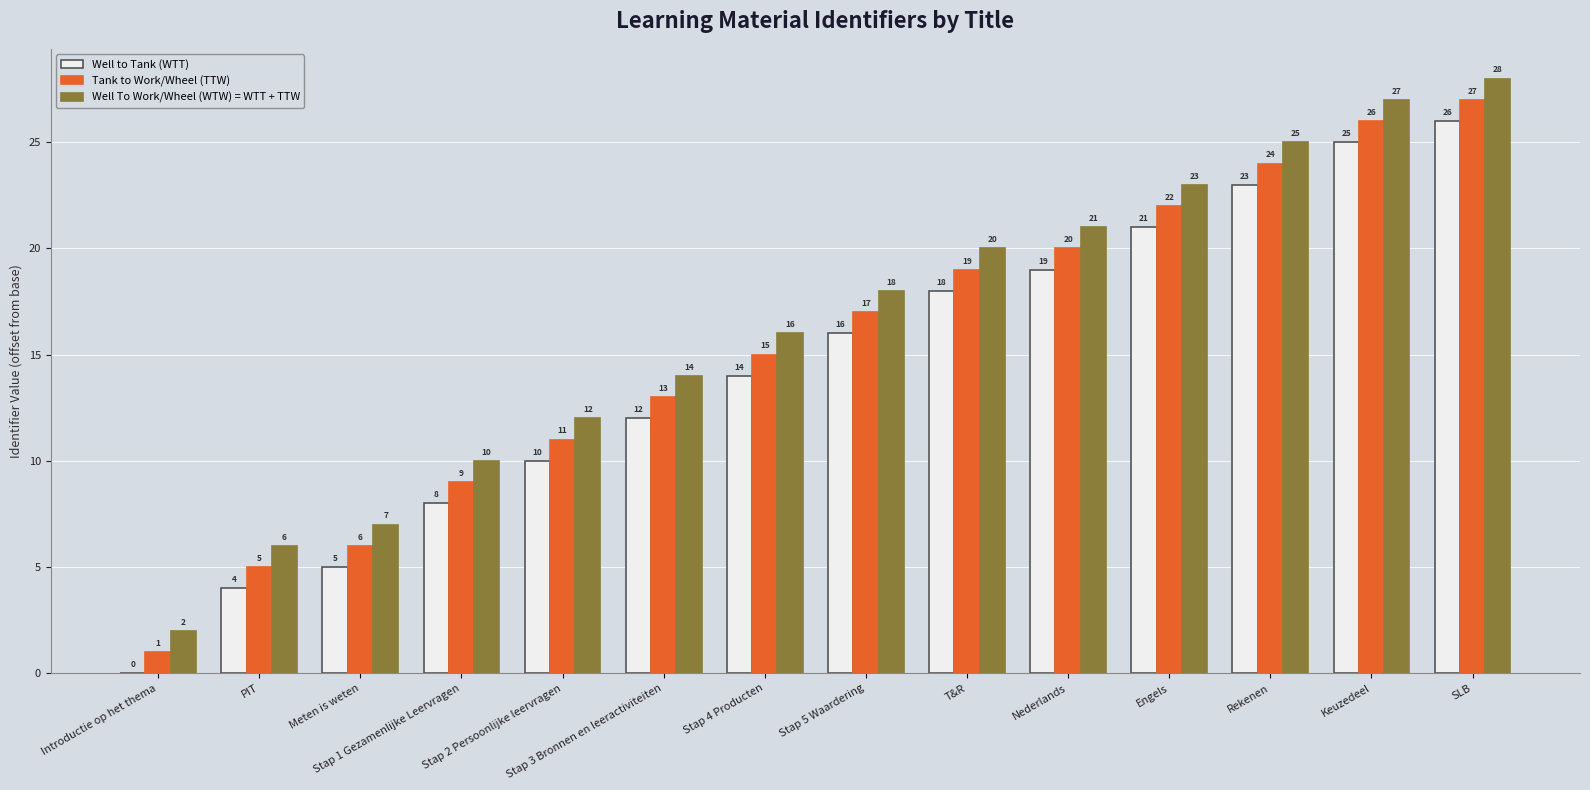

What is the sum of the Well to Tank (WTT) values at Rekenen and Stap 2 Persoonlijke leervragen?

33